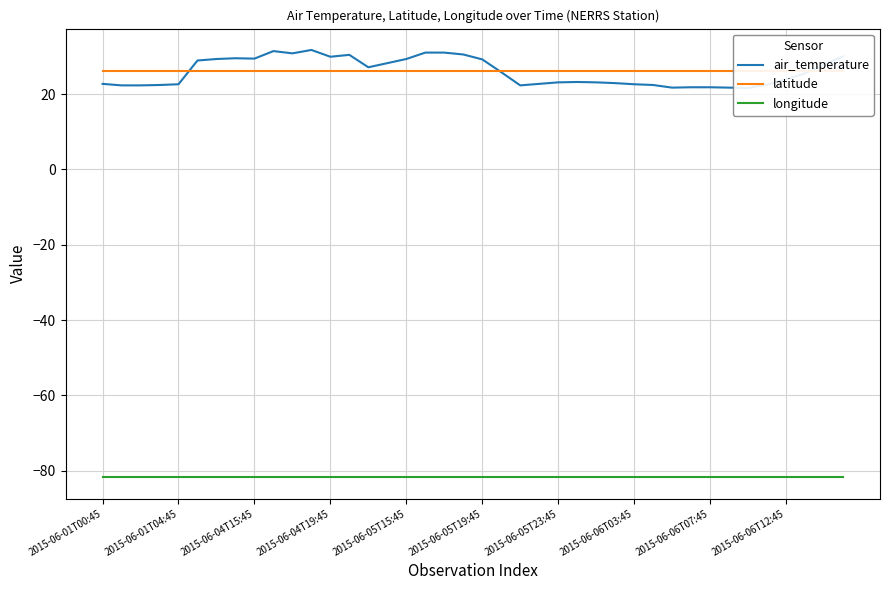

Is this an area chart (filled region under the line)?

No